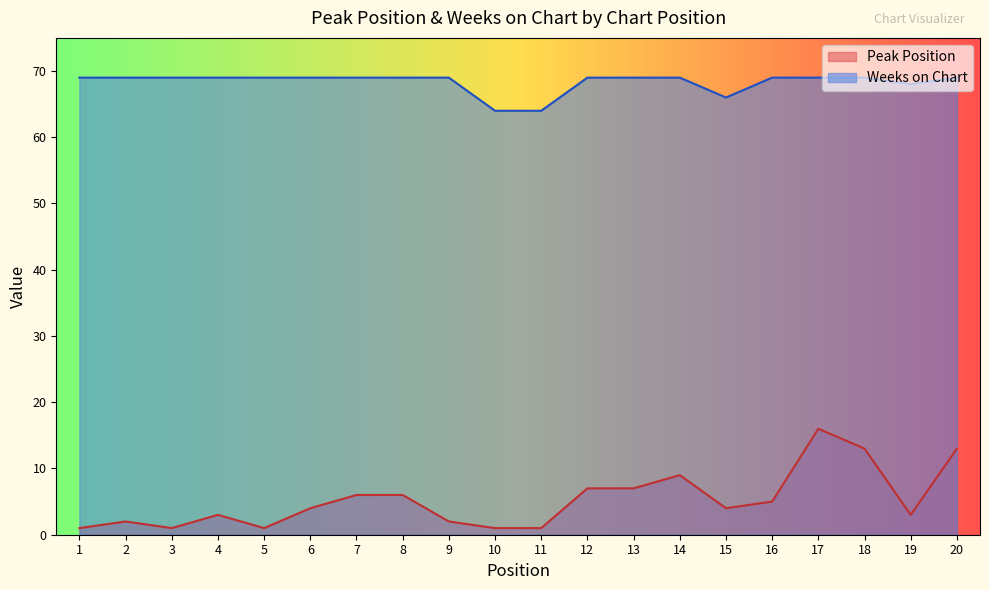

At which category does Peak Position reach its first local peak?

2